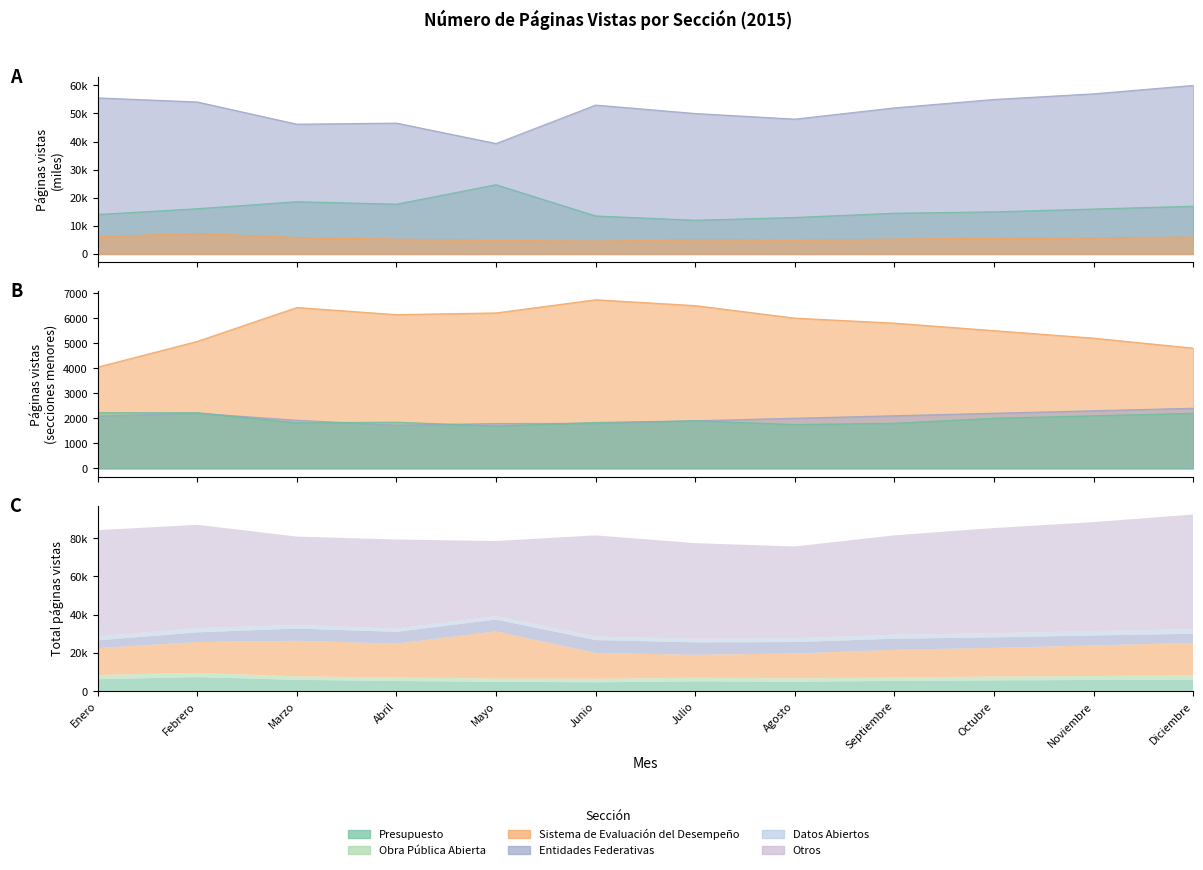

At which category does Presupuesto reach its first local valley?

Junio